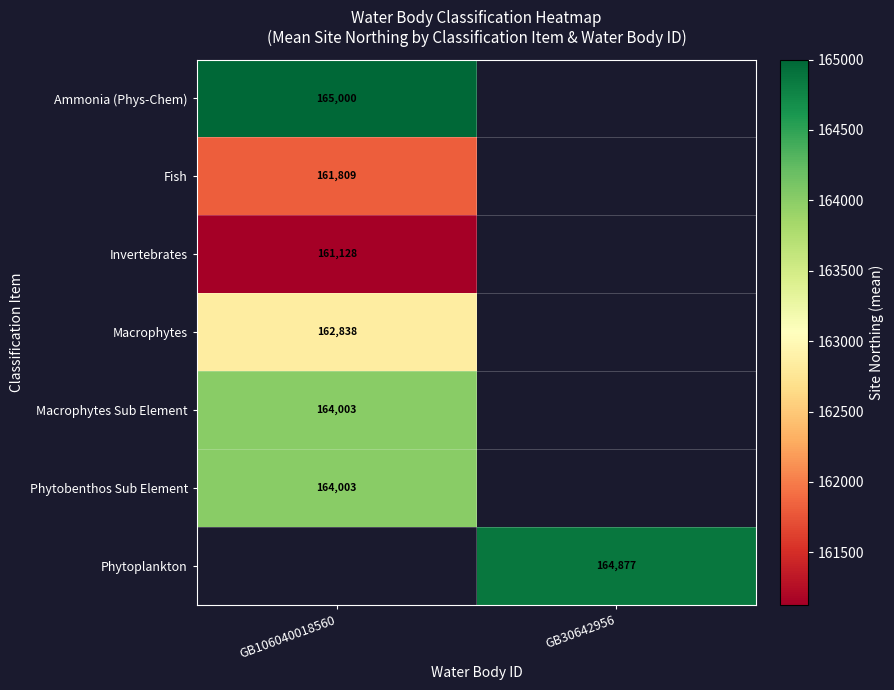

The Invertebrates series shows 161128 at GB106040018560. True or false?

True